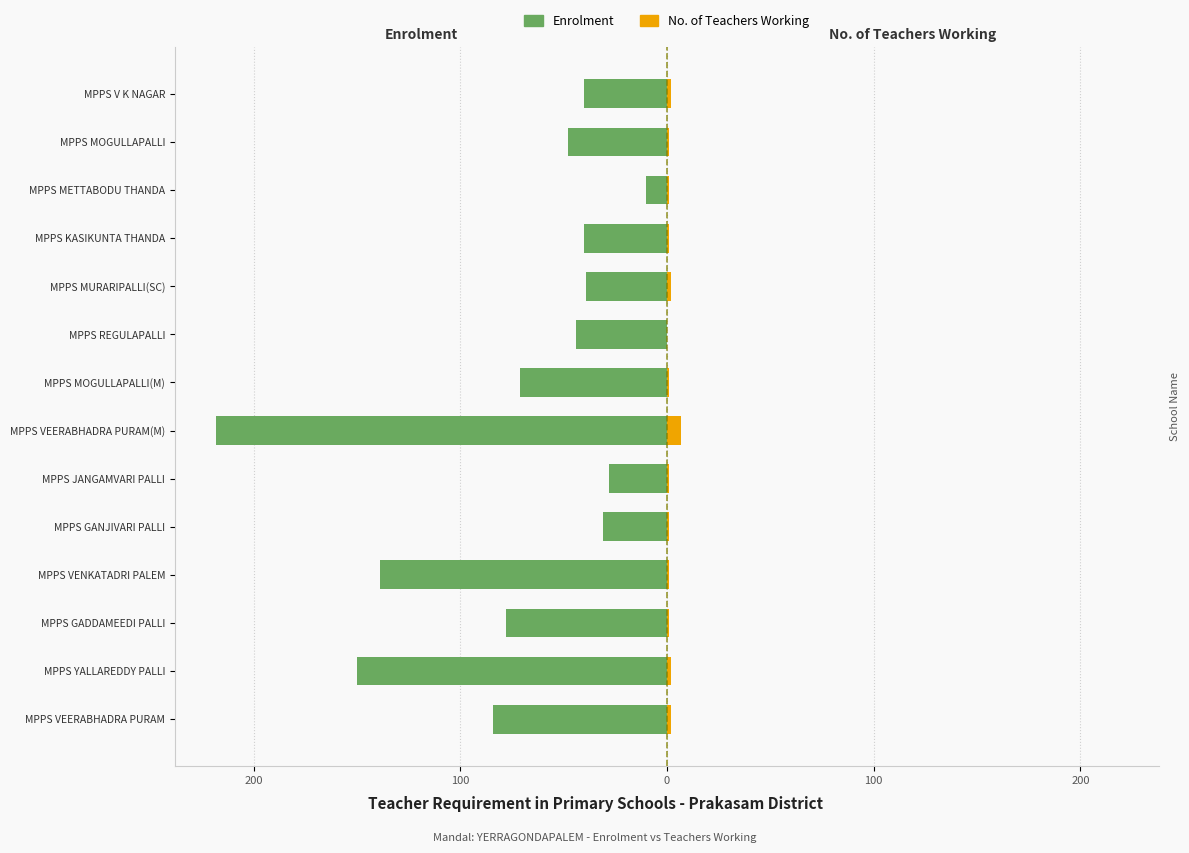

Is it true that No. of Teachers Working equals 1 at MPPS GANJIVARI PALLI?

False